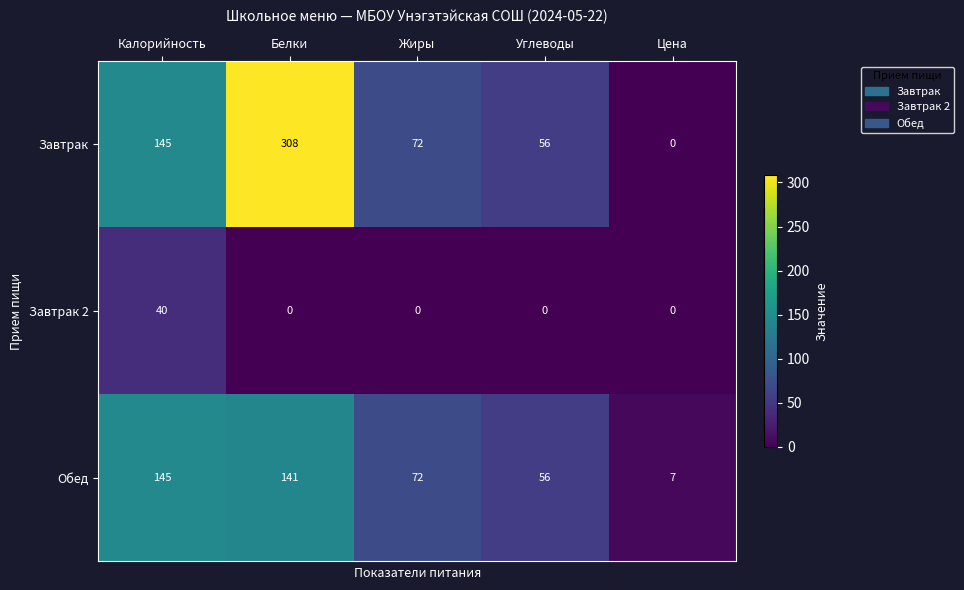

Rank the series by their average value, from lowest to highest.

Завтрак 2, Обед, Завтрак